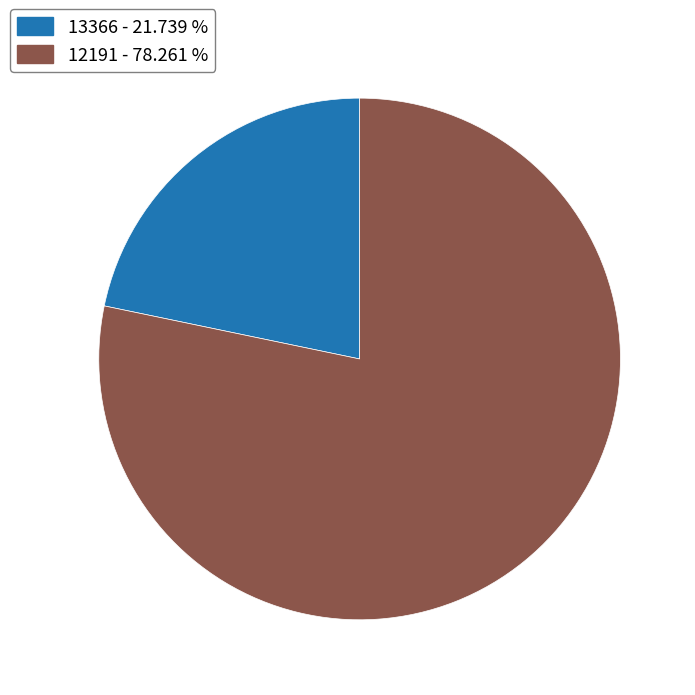

The 12191 slice represents 69% of the pie. True or false?

False